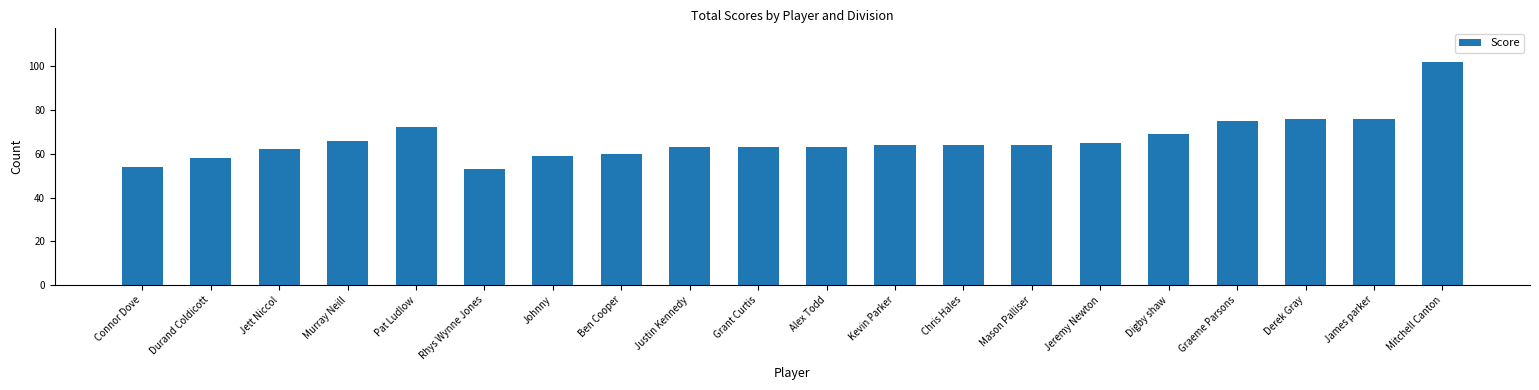

Which has a higher value, Justin Kennedy or James parker?

James parker